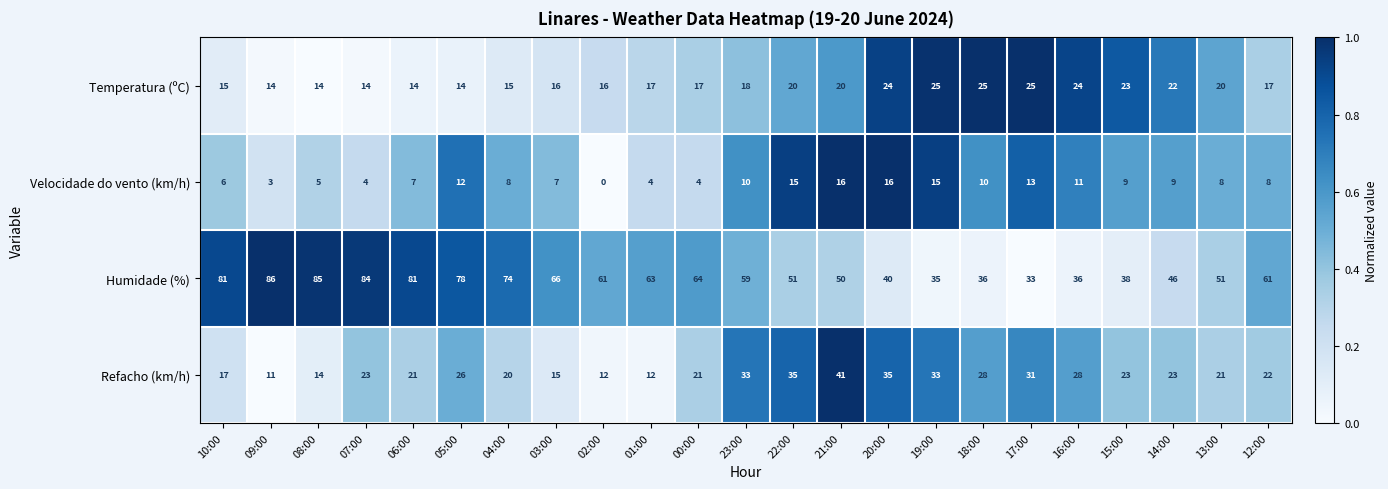

Where does the Humidade (%) series first go above 61?

10:00